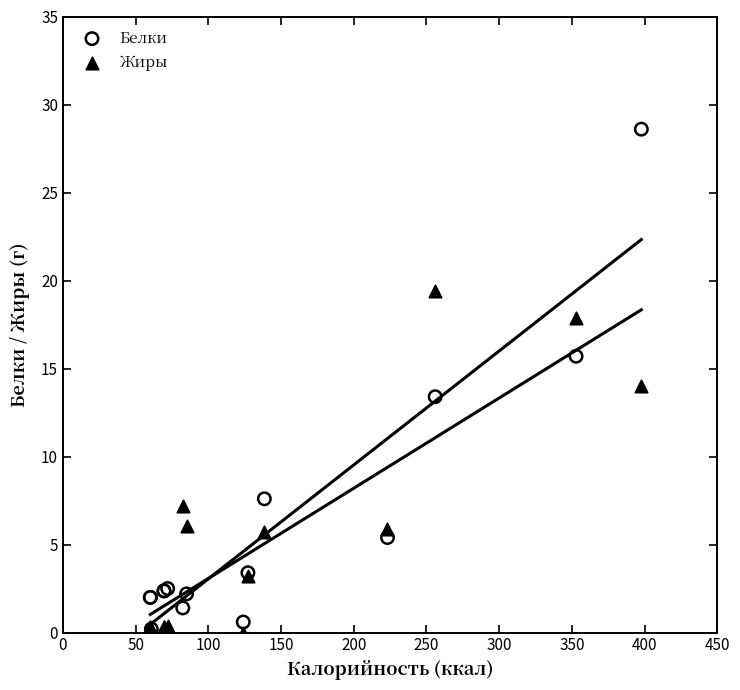

In the Жиры series, what Y value is closest to 9?

7.2